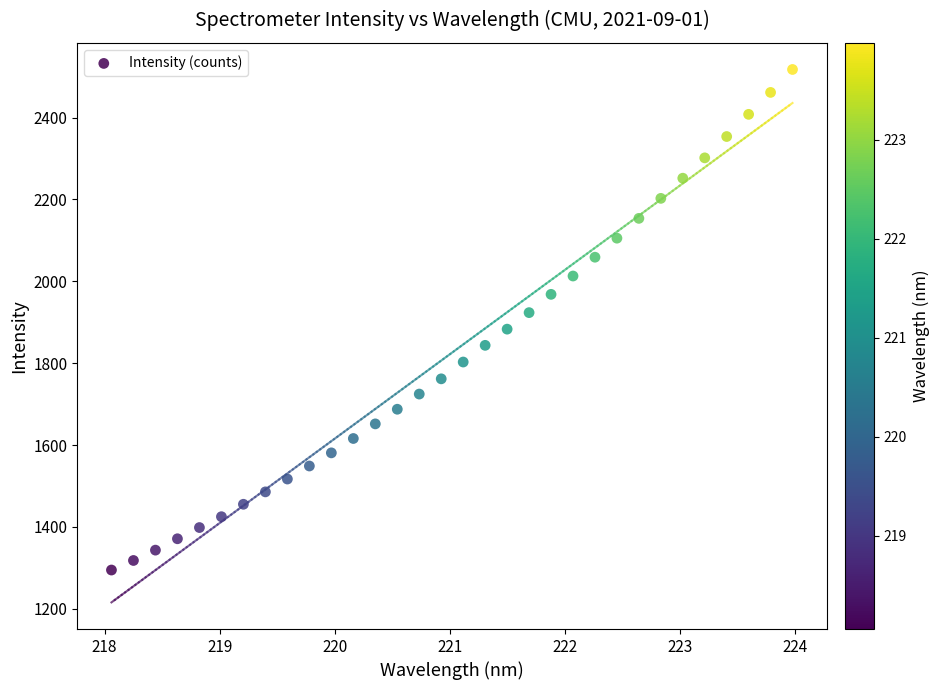

What is the range of Y values (max minus min)?

1222.5